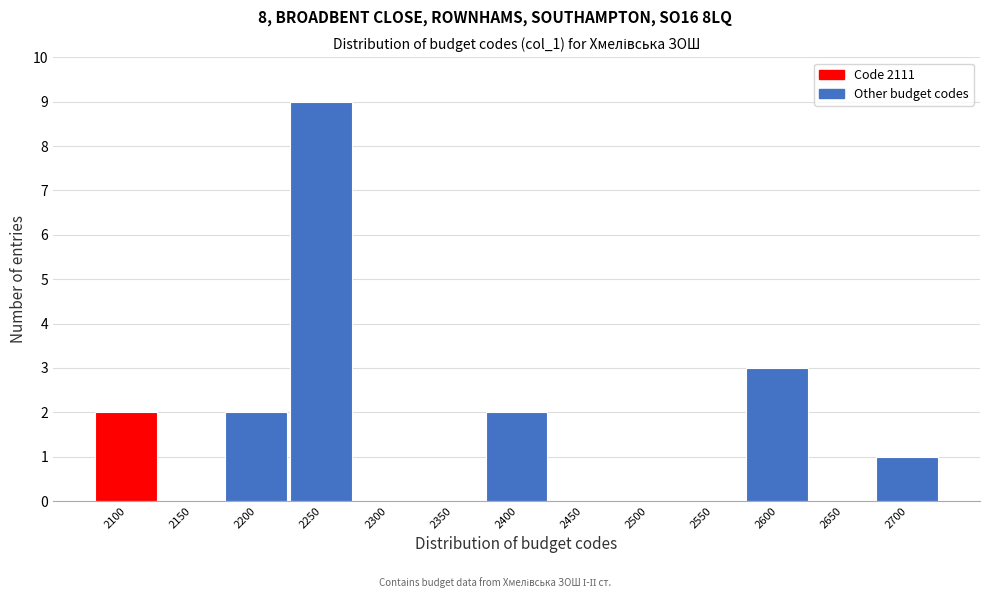

Reading right to left, extract all data points from this chart.

2700=1	2650=0	2600=3	2550=0	2500=0	2450=0	2400=2	2350=0	2300=0	2250=9	2200=2	2150=0	2100=2